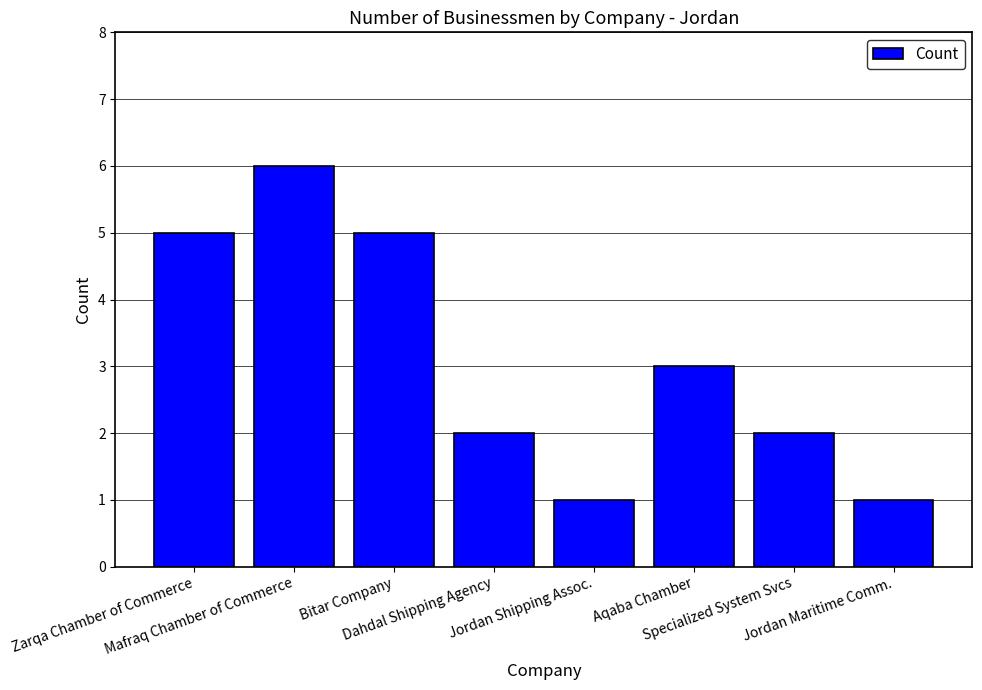

Which category has the highest value across all series?

Mafraq Chamber of Commerce